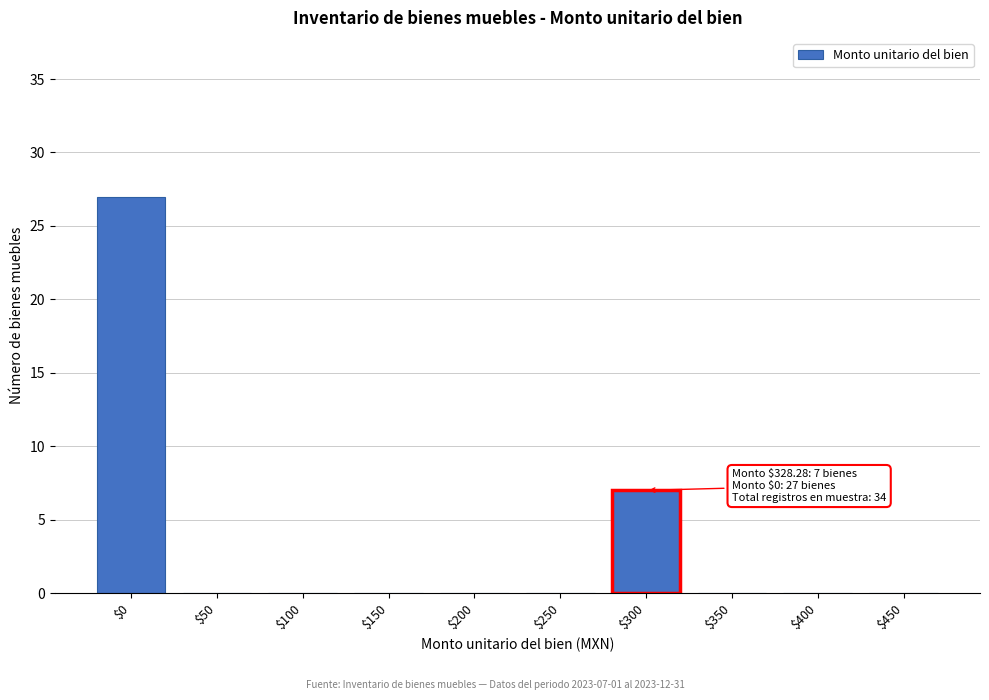

At which label is the value closest to 13?

$300